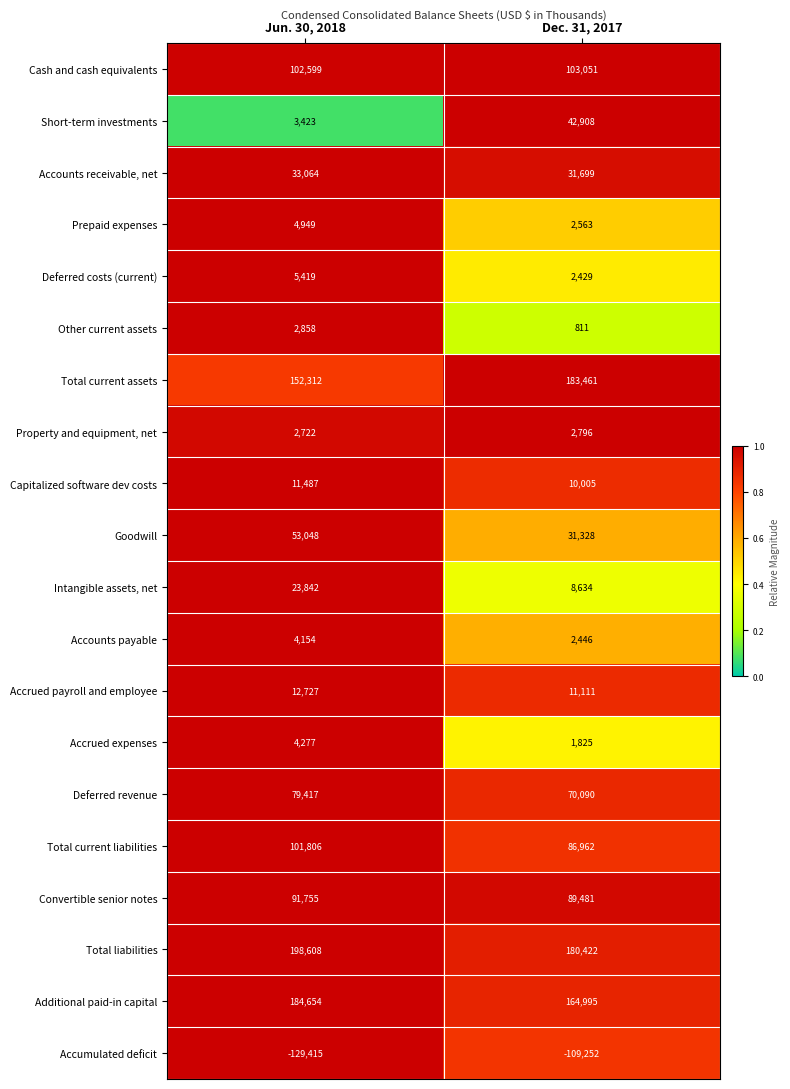

Rank the categories by Total current assets value from highest to lowest.

Dec. 31, 2017, Jun. 30, 2018